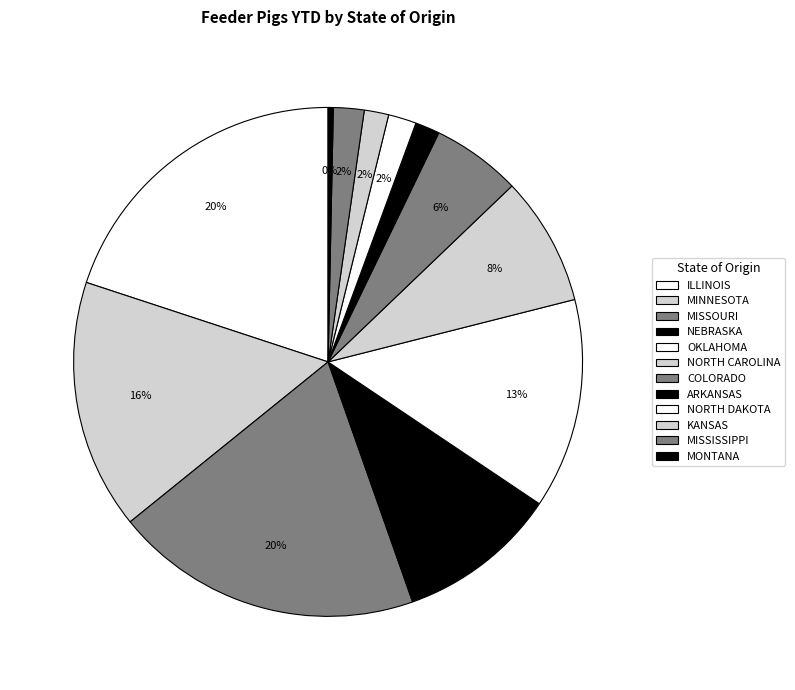

Is there a majority slice in this chart?

No